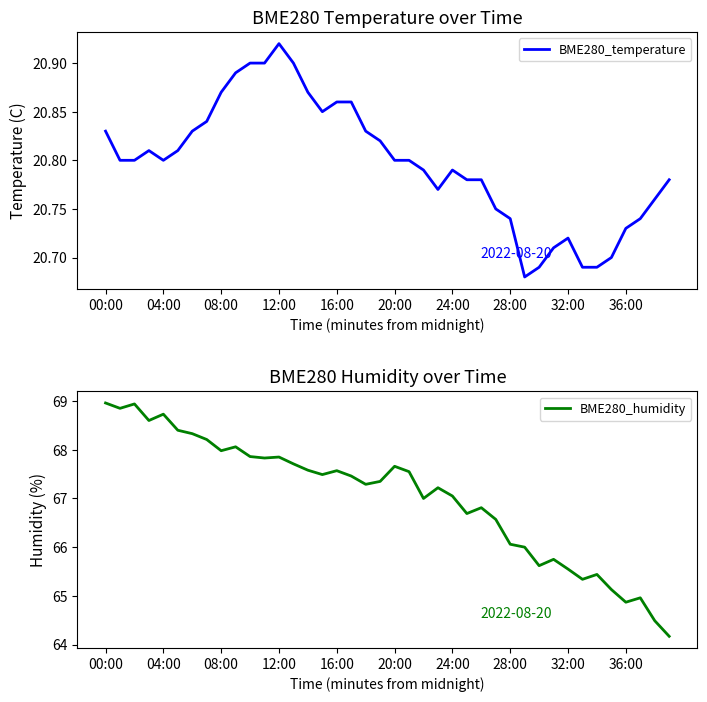

List the series in order of their peak value, highest first.

BME280_humidity, BME280_temperature